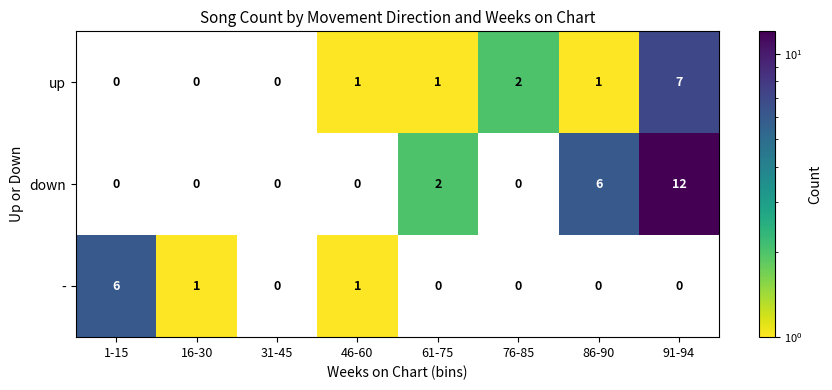

Reading left to right, what are all the values shown in this chart?

up: 1-15=0	16-30=0	31-45=0	46-60=1	61-75=1	76-85=2	86-90=1	91-94=7
down: 1-15=0	16-30=0	31-45=0	46-60=0	61-75=2	76-85=0	86-90=6	91-94=12
-: 1-15=6	16-30=1	31-45=0	46-60=1	61-75=0	76-85=0	86-90=0	91-94=0